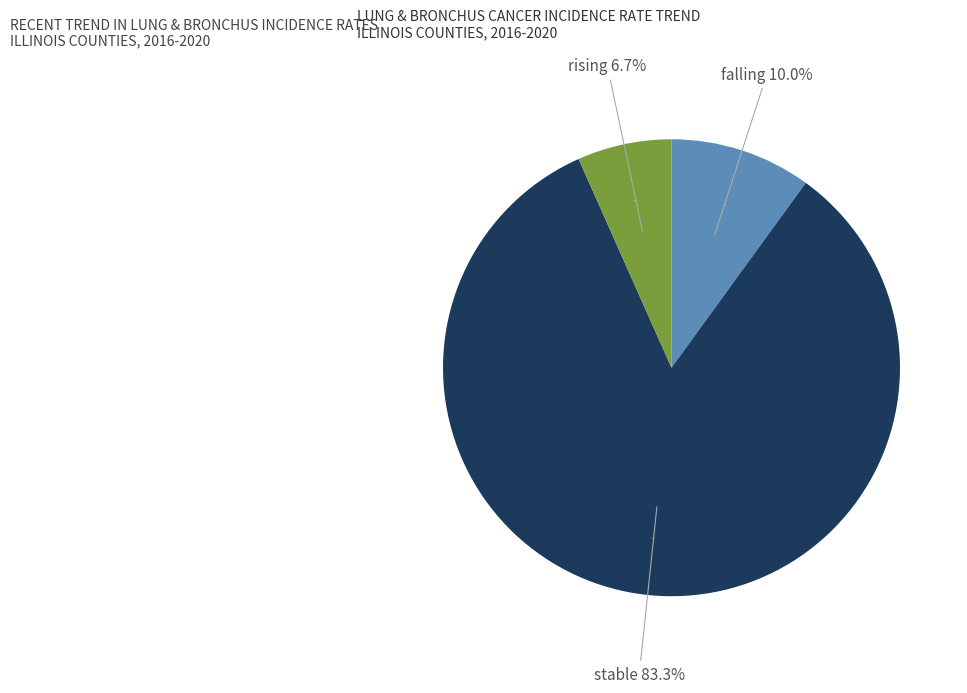

Is there a majority slice in this chart?

Yes